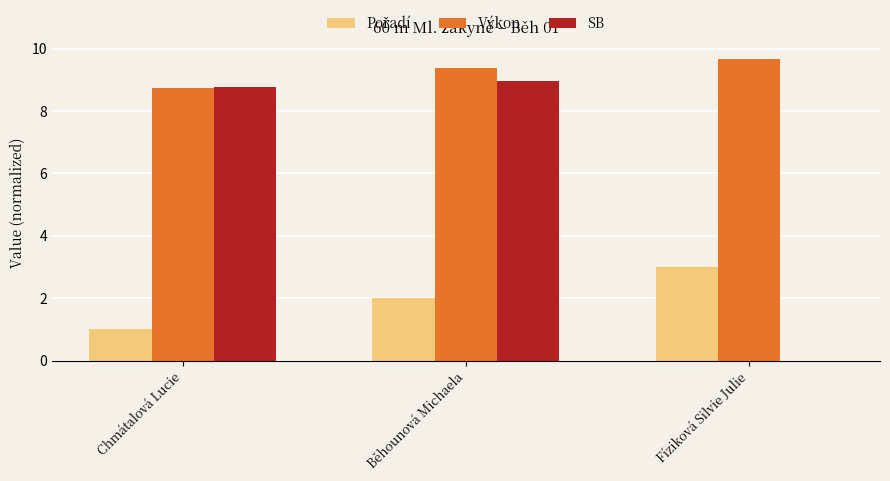

Which series has the largest total across all categories?

Výkon